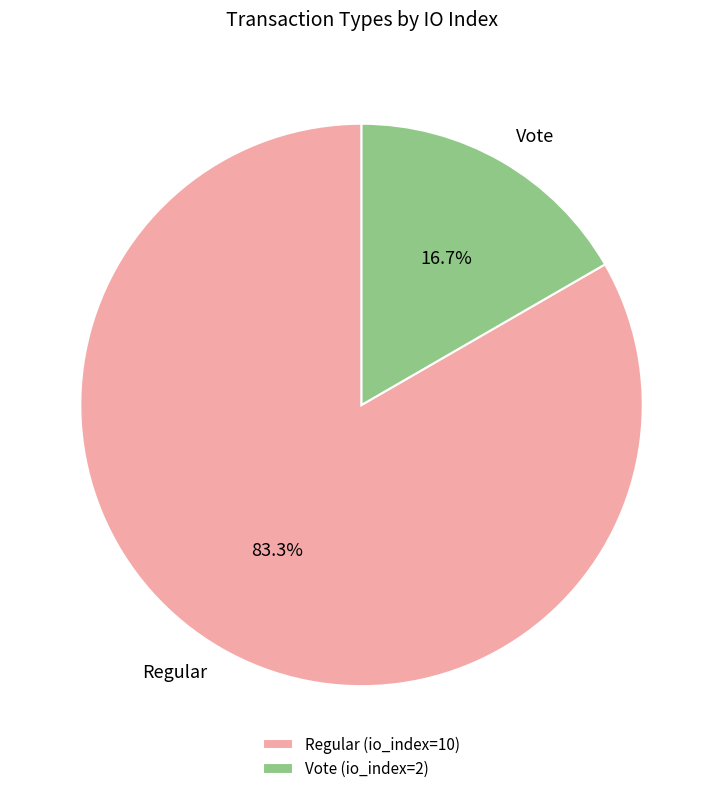

Which category has the biggest portion of the pie?

Regular